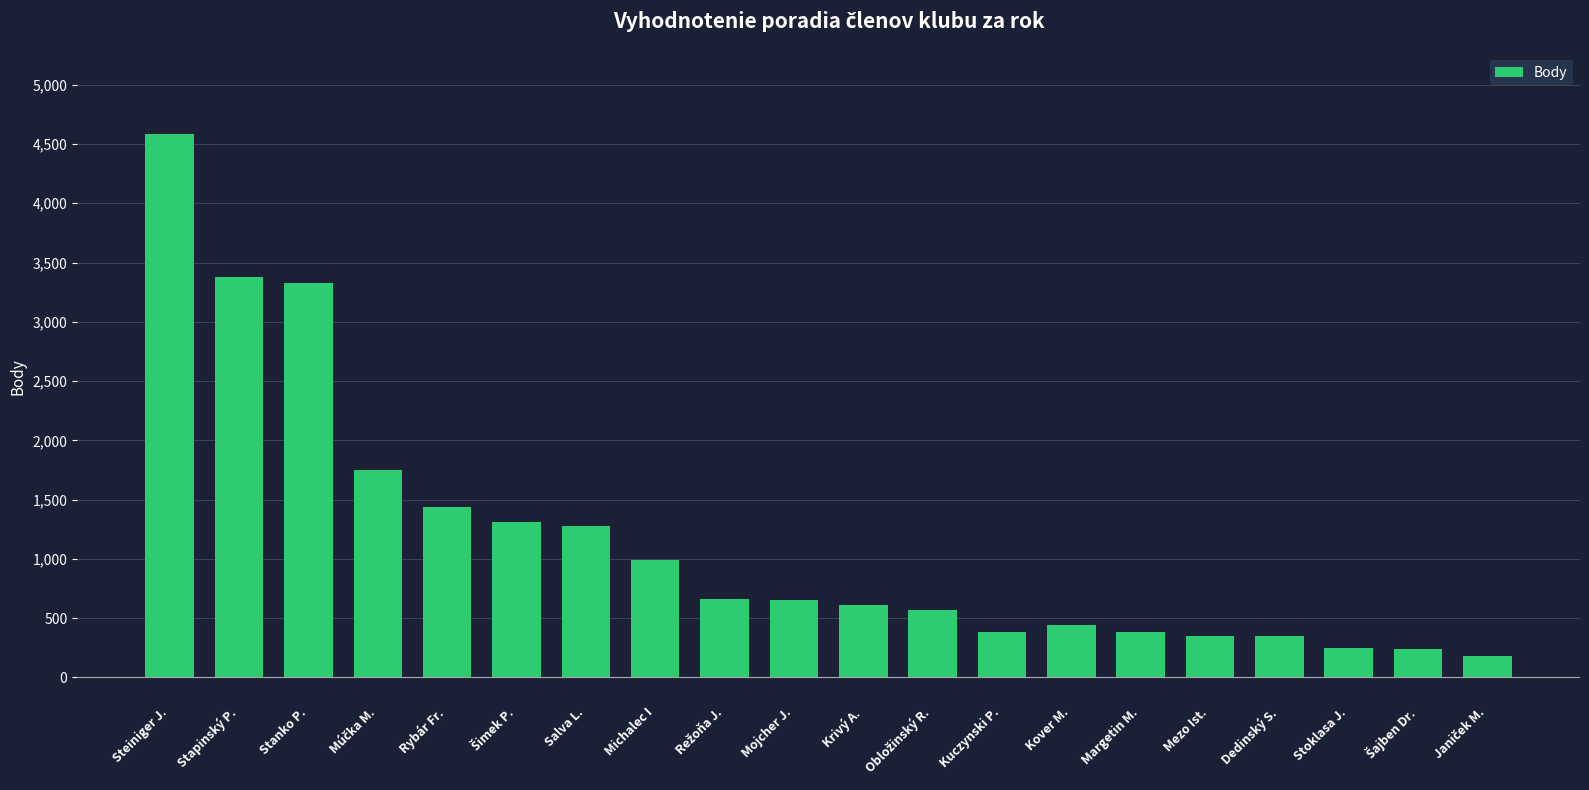

What is the label of the 10th bar from the right?

Krivý A.